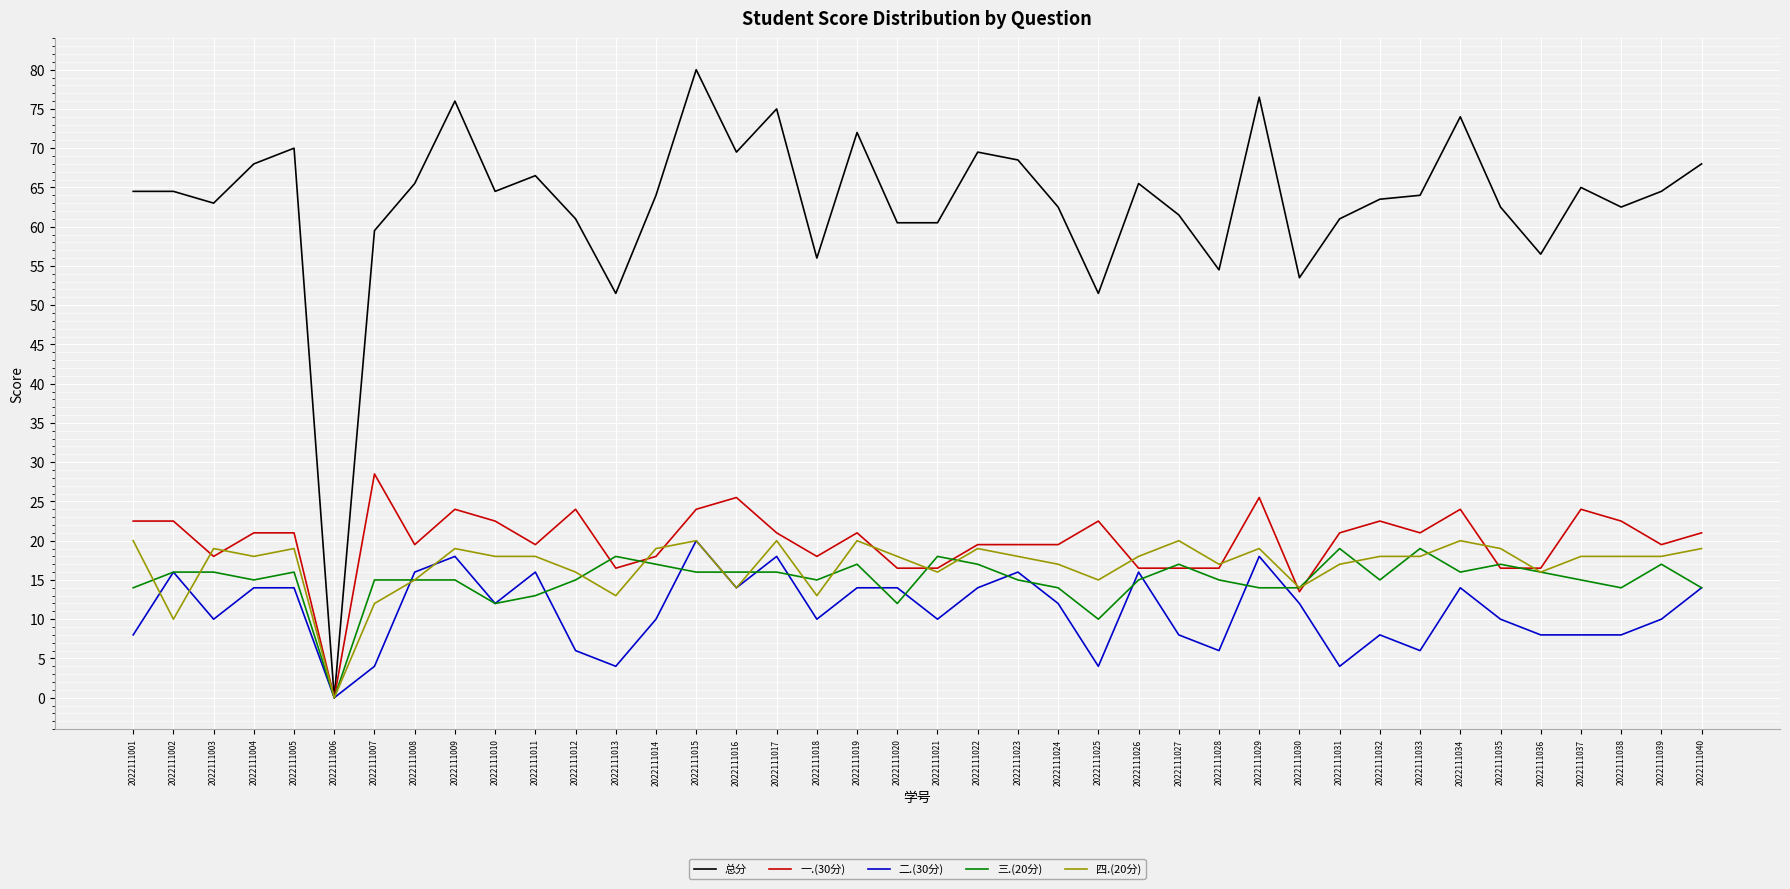

What is the greatest value displayed?

80.0